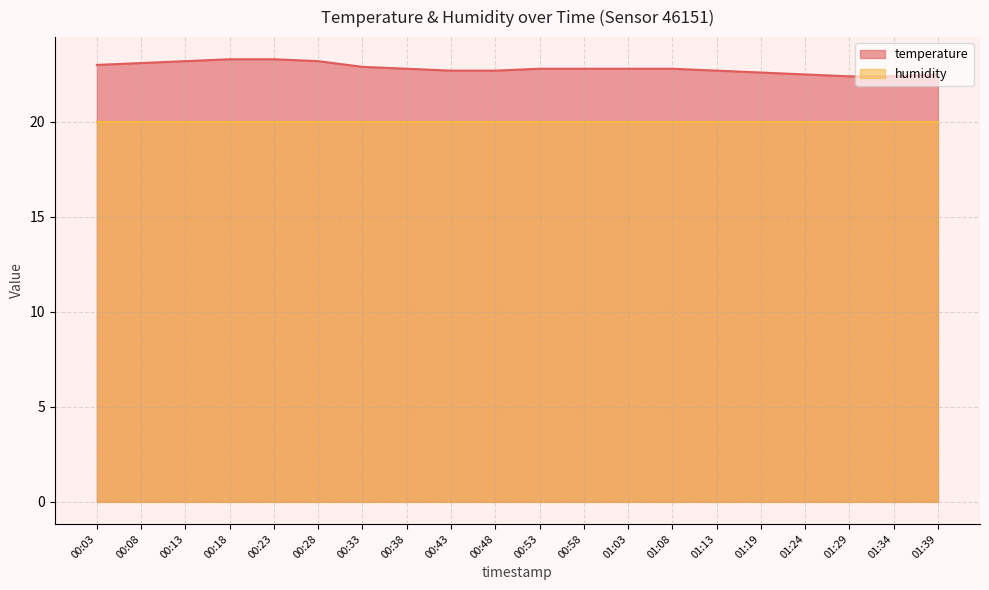

How many lines are shown in the chart?

2